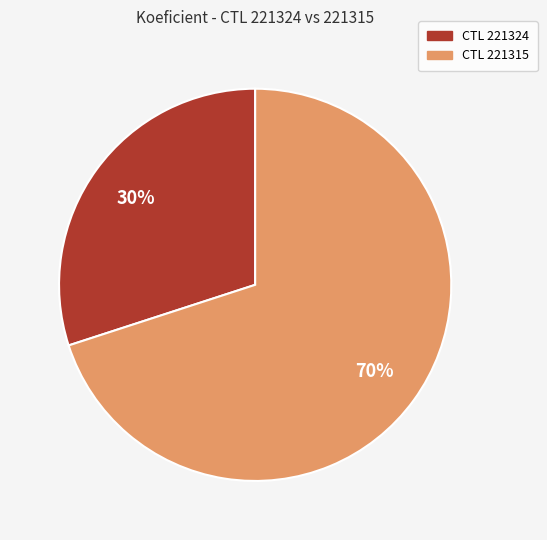

To the nearest percent, what is the difference between the largest and smallest slice percentages?

40%